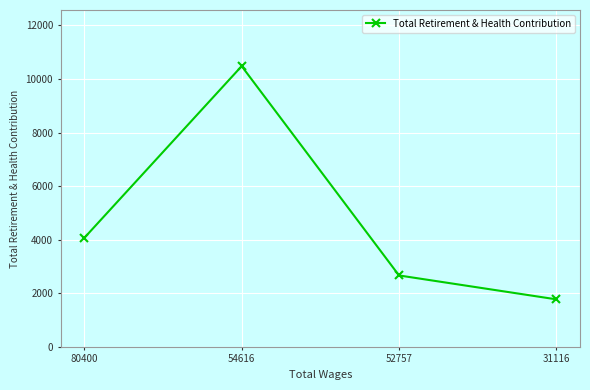

Reading left to right, what are all the values shown in this chart?

80400=4067	54616=10482	52757=2665	31116=1772